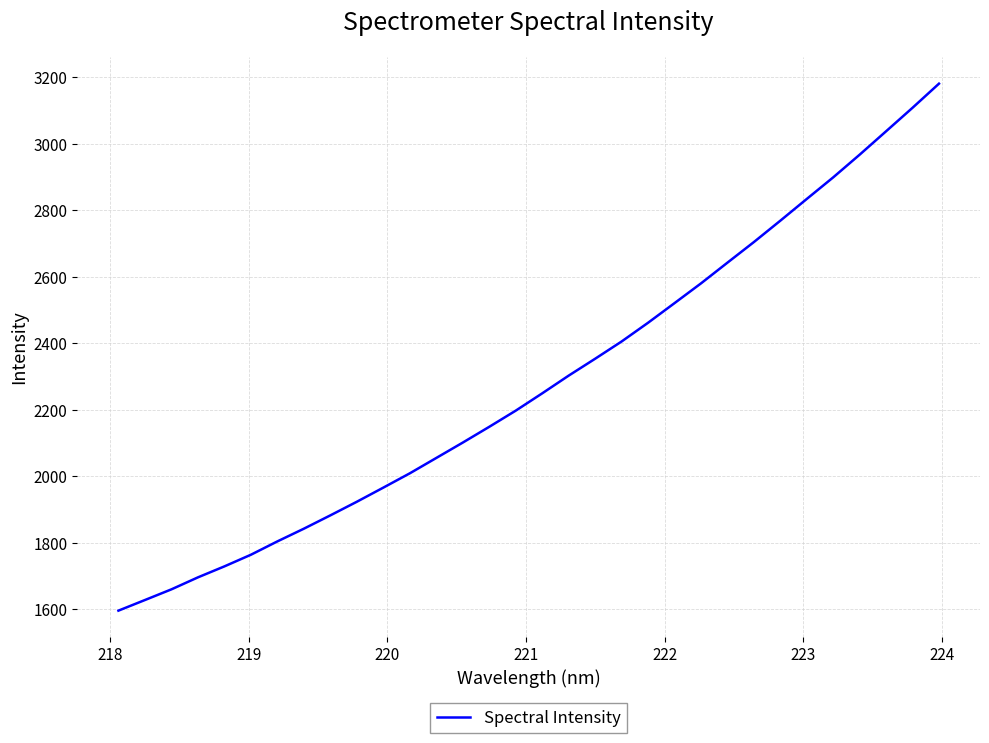

What is the greatest value displayed?

3180.3